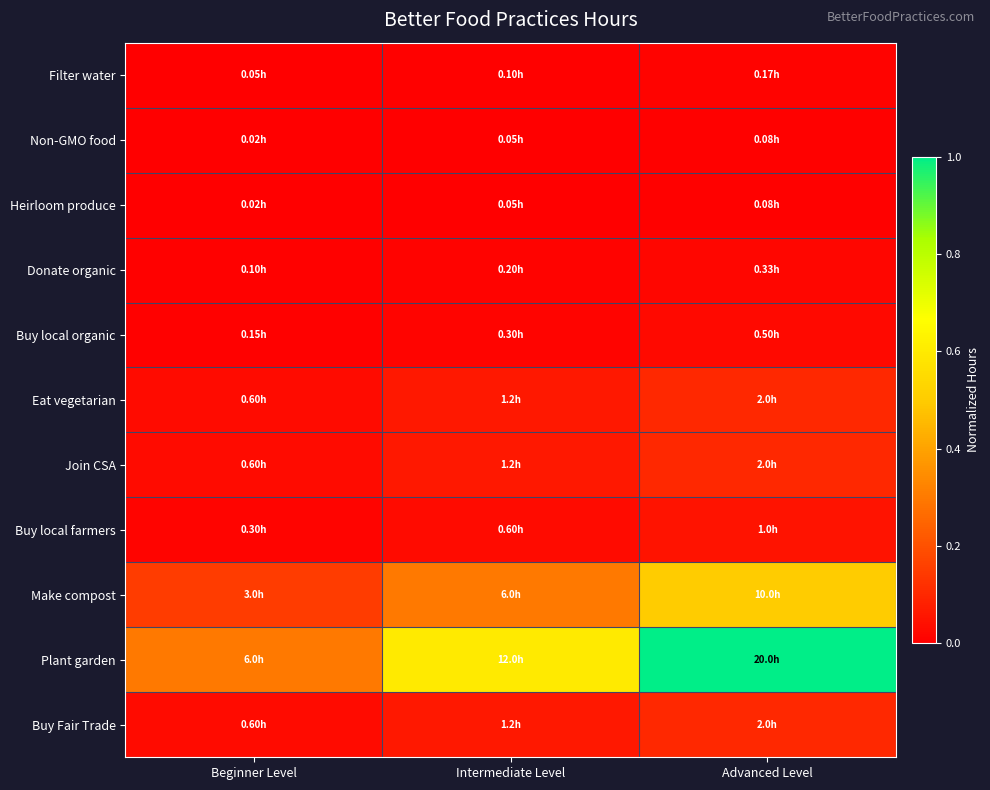

Reading left to right, extract all data points from this chart.

Filter water: Beginner Level=0.0	Intermediate Level=0.0	Advanced Level=0.0
Non-GMO food: Beginner Level=0.0	Intermediate Level=0.0	Advanced Level=0.0
Heirloom produce: Beginner Level=0.0	Intermediate Level=0.0	Advanced Level=0.0
Donate organic: Beginner Level=0.0	Intermediate Level=0.0	Advanced Level=0.0
Buy local organic: Beginner Level=0.0	Intermediate Level=0.0	Advanced Level=0.0
Eat vegetarian: Beginner Level=0.0	Intermediate Level=0.1	Advanced Level=0.1
Join CSA: Beginner Level=0.0	Intermediate Level=0.1	Advanced Level=0.1
Buy local farmers: Beginner Level=0.0	Intermediate Level=0.0	Advanced Level=0.1
Make compost: Beginner Level=0.1	Intermediate Level=0.3	Advanced Level=0.5
Plant garden: Beginner Level=0.3	Intermediate Level=0.6	Advanced Level=1.0
Buy Fair Trade: Beginner Level=0.0	Intermediate Level=0.1	Advanced Level=0.1